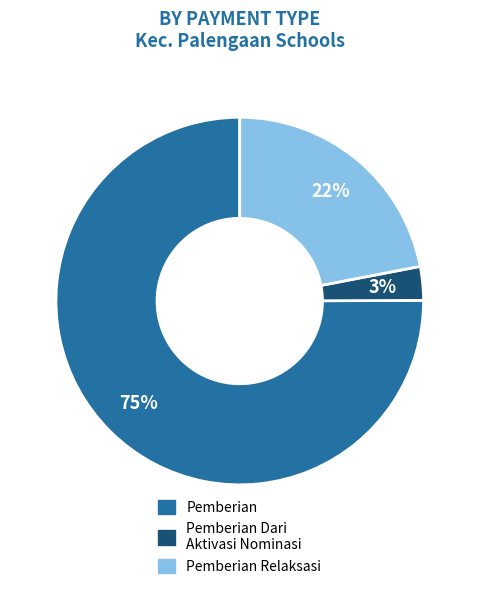

To the nearest percent, what is the average slice percentage?

33%